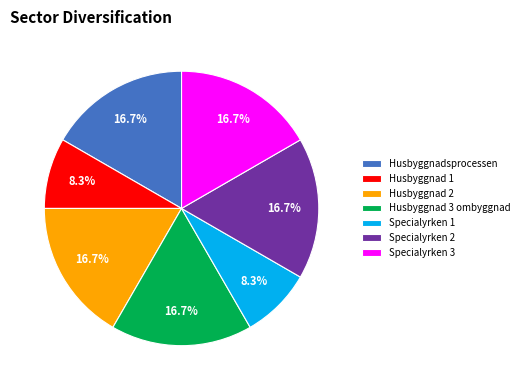

Is there any slice that represents more than half of the pie?

No